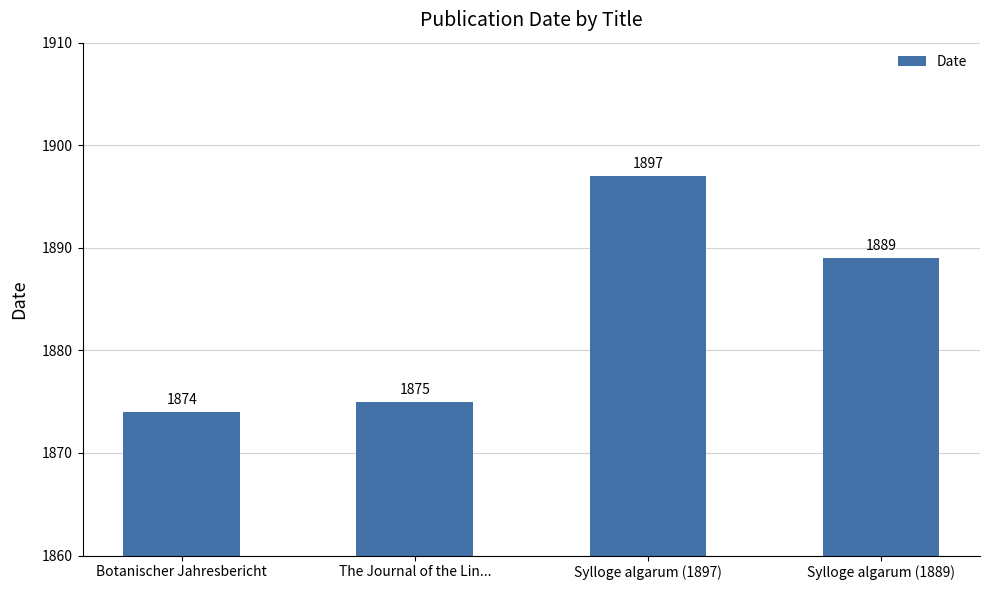

What is the difference between the values at Sylloge algarum (1889) and Botanischer Jahresbericht?

15